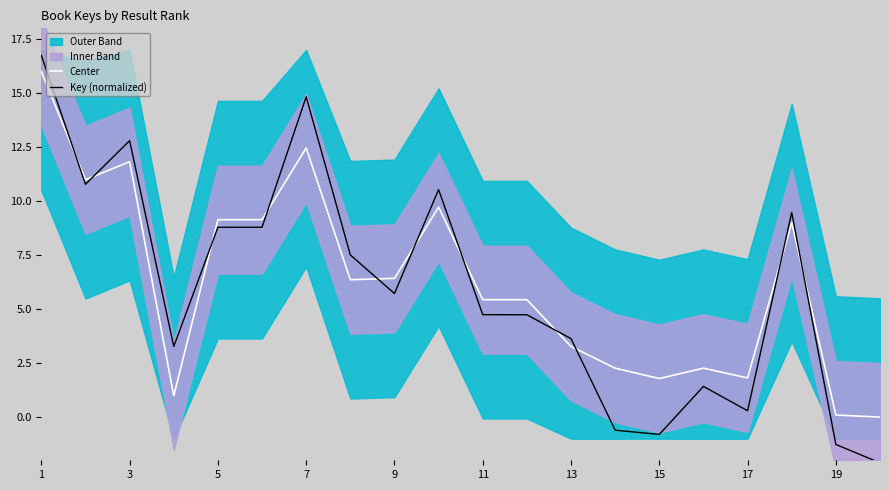

Where does the Key (normalized) series first go above 5?

1